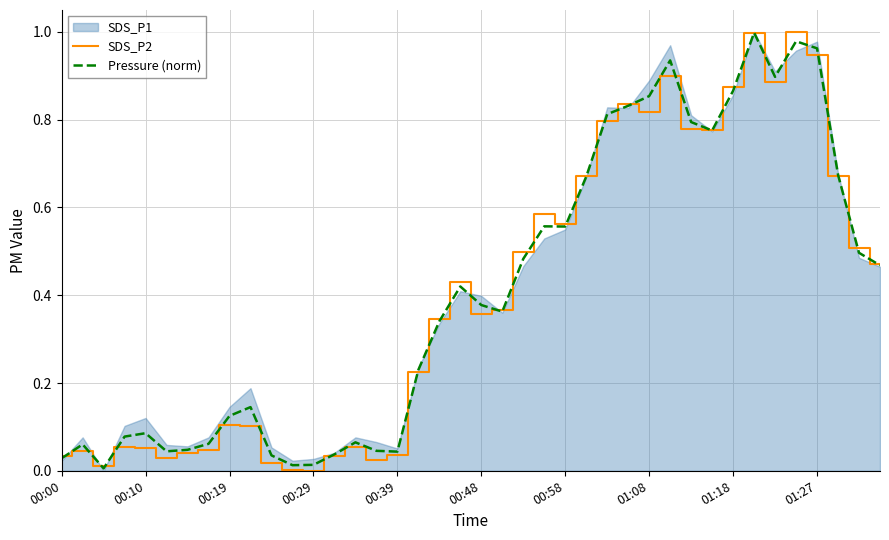

True or false: SDS_P2 has a value of 1.2 at 01:08.

False